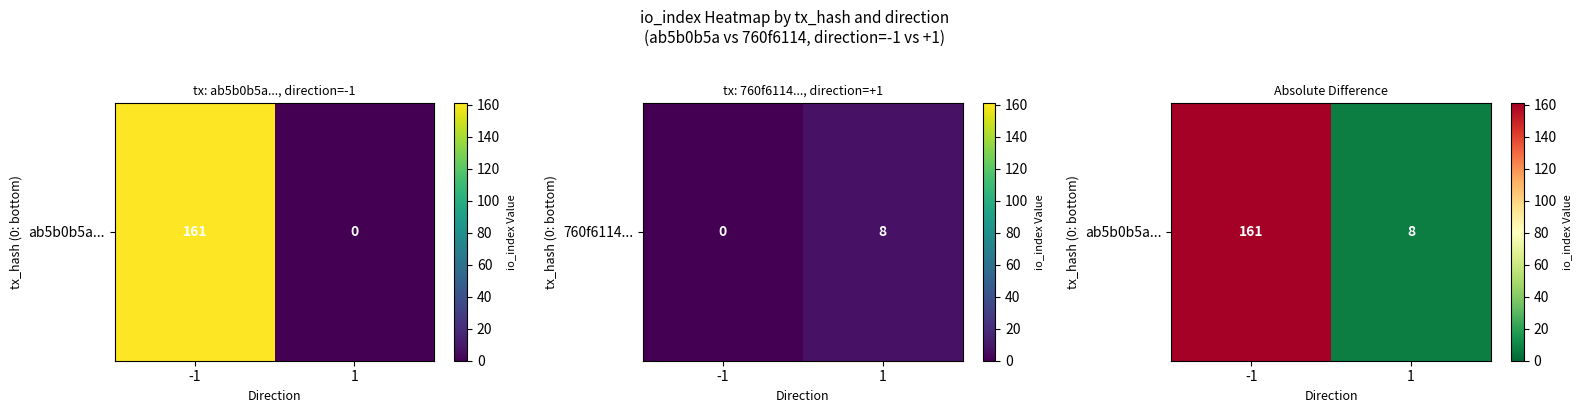

What is the sum of the values at 1 and -1?

169